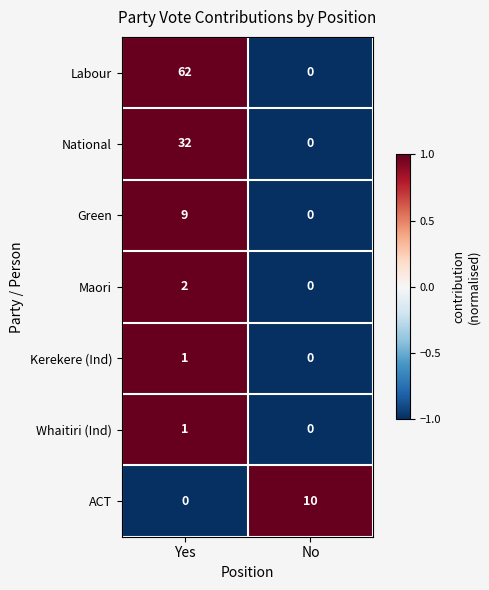

Reading right to left, what are all the values shown in this chart?

Labour: 0	62
National: 0	32
Green: 0	9
Maori: 0	2
Kerekere (Ind): 0	1
Whaitiri (Ind): 0	1
ACT: 10	0